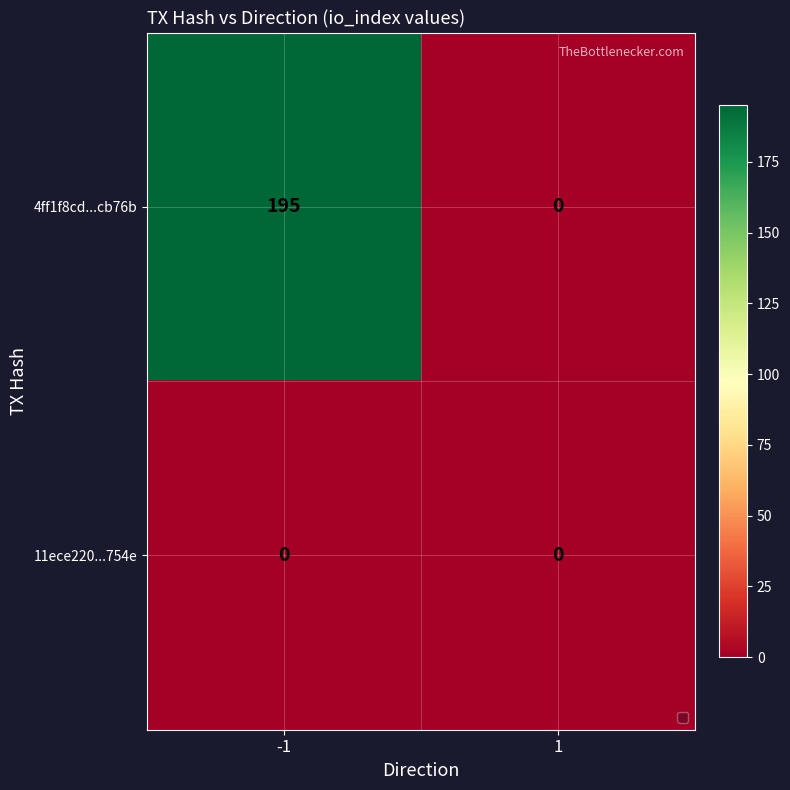

Reading right to left, extract all data points from this chart.

4ff1f8cd...cb76b: 0	195
11ece220...754e: 0	0